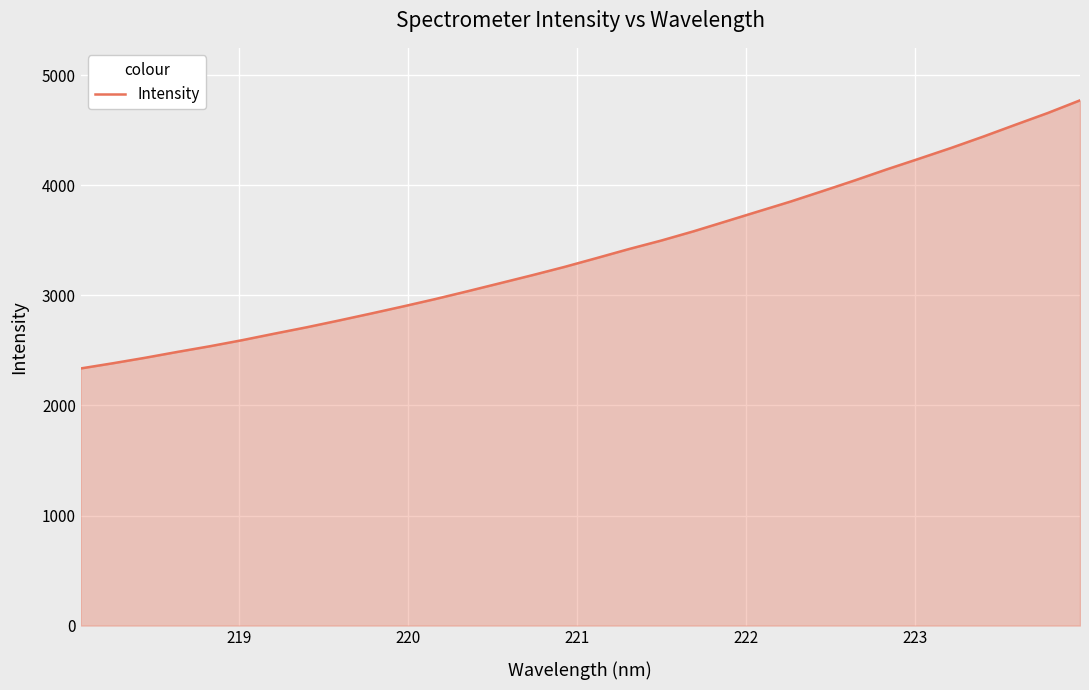

What is the minimum value shown in the chart?

2336.2